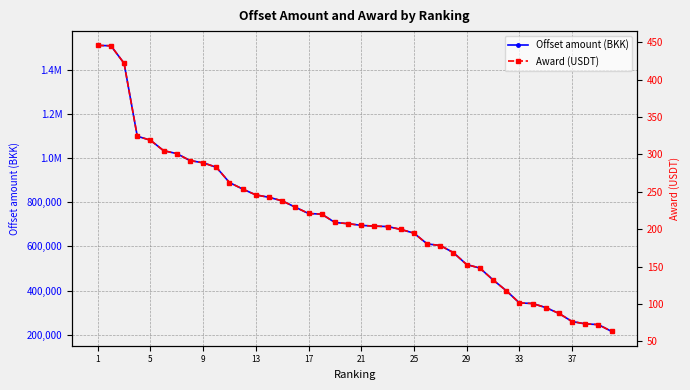

How many lines are shown in the chart?

2